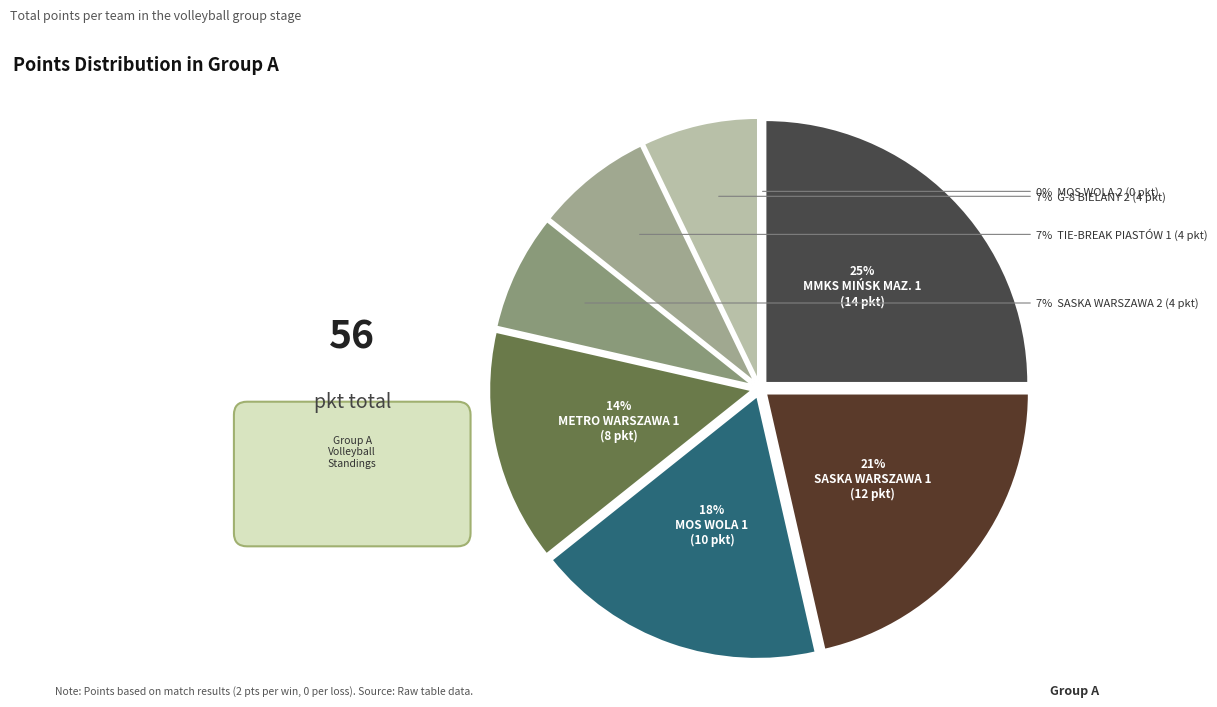

Does METRO WARSZAWA 1 account for over 50% of the chart?

No